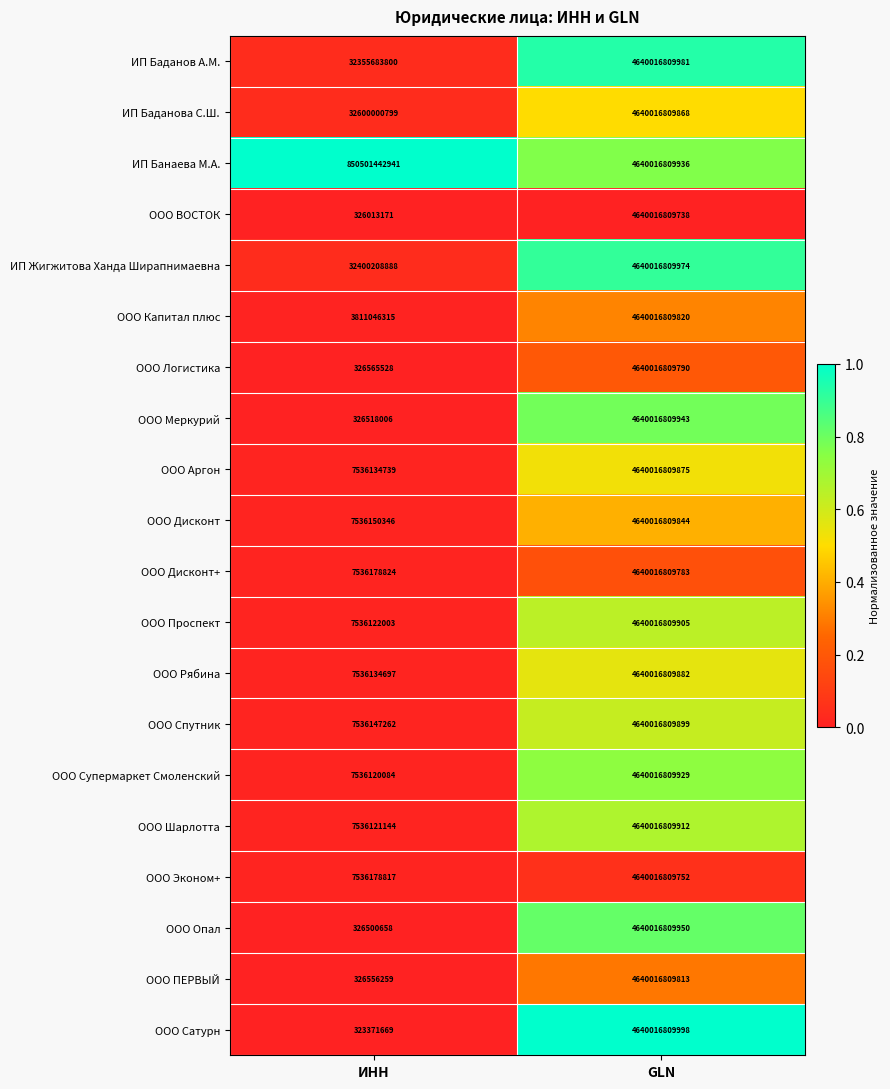

At which category is the sum across all series the highest?

GLN